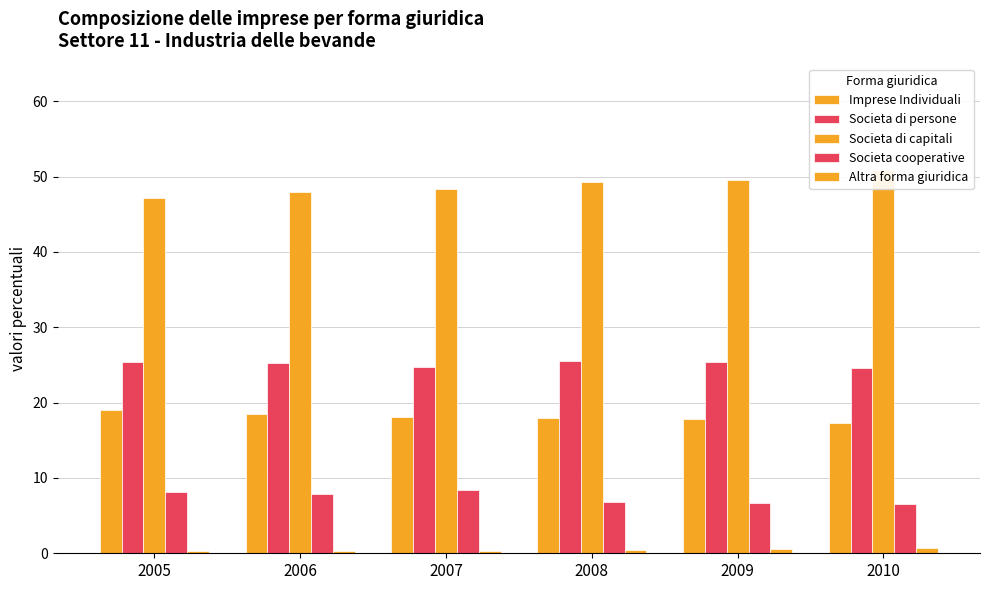

How many series are shown in this chart?

5